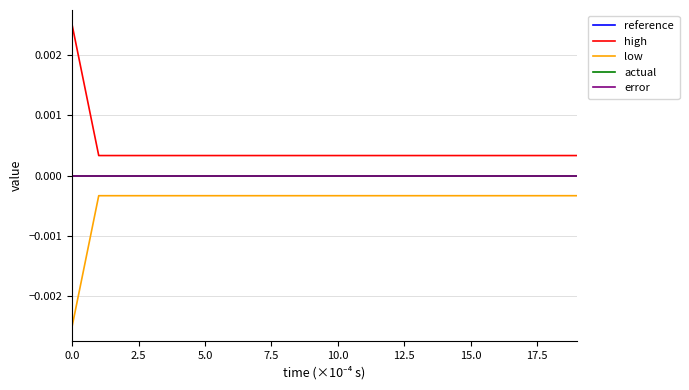

Is this an area chart (filled region under the line)?

No